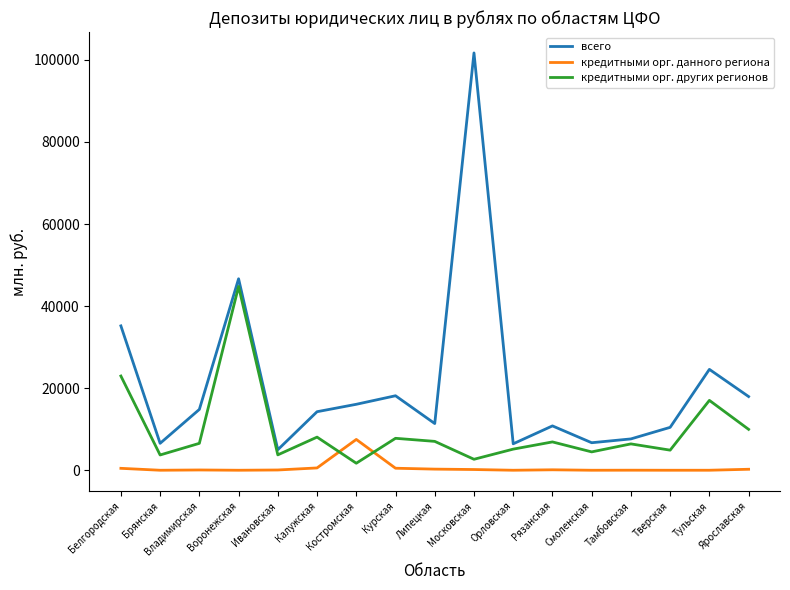

What is the difference between the second highest and second lowest values in the кредитными орг. других регионов series?

20288